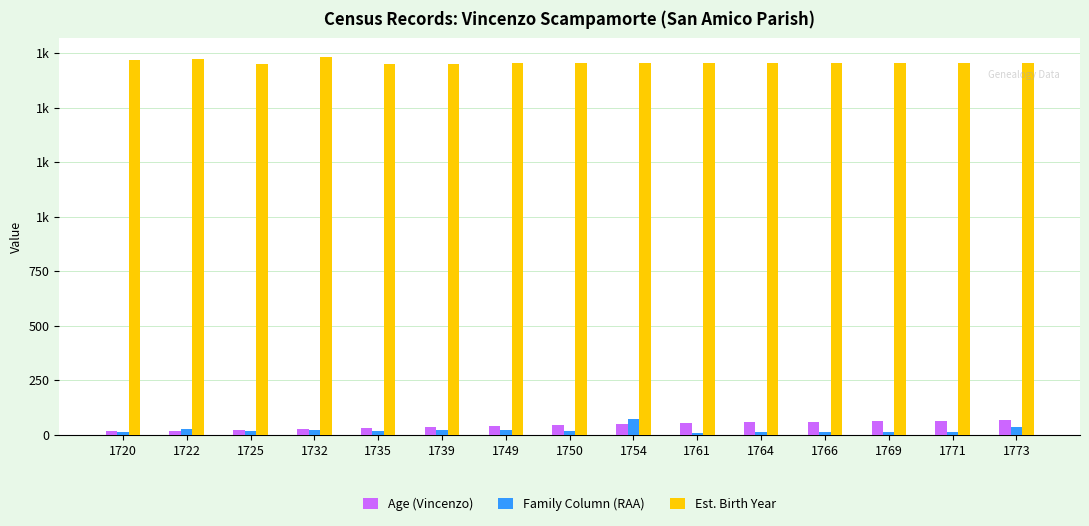

What is the value of the Est. Birth Year bar at the 6th from the left?

1703